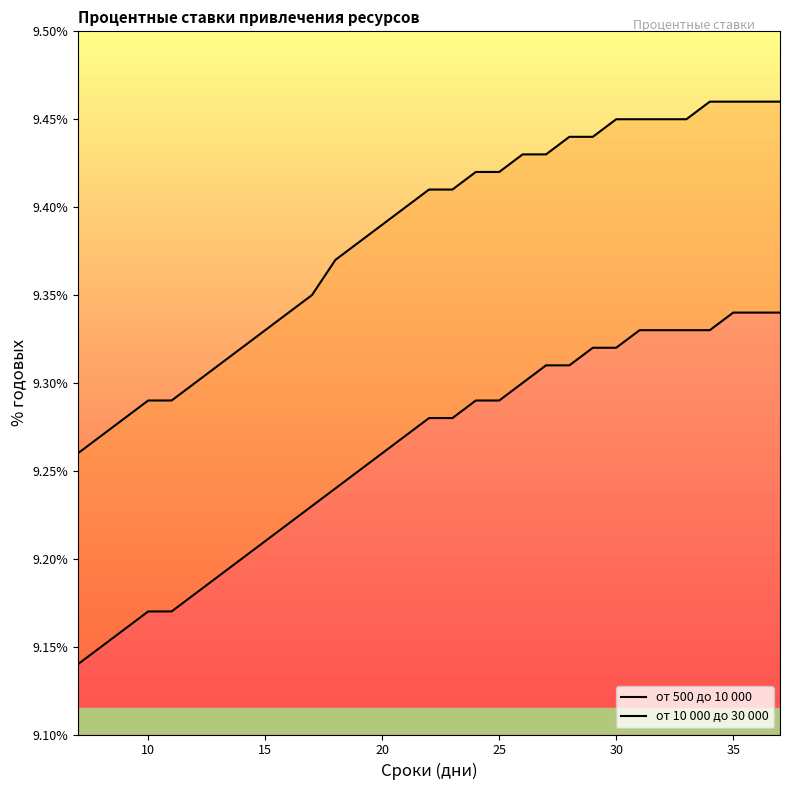

The value of от 10 000 до 30 000 at 25 is 9.4. True or false?

True